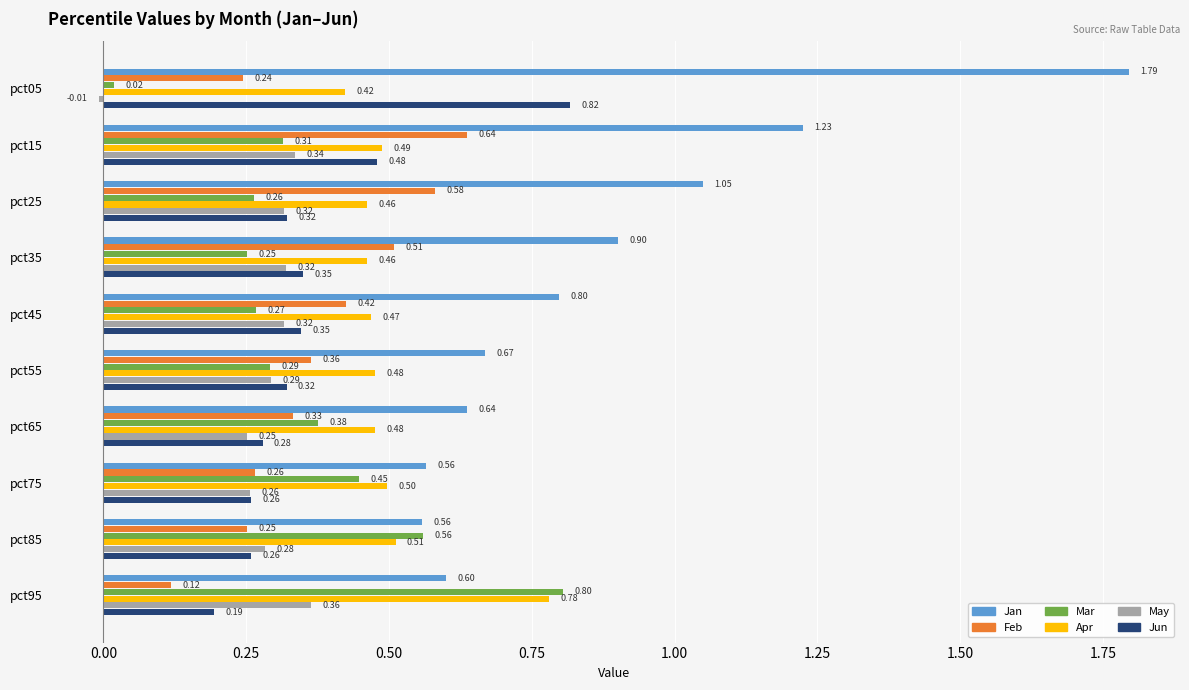

Between pct35 and pct95, which series saw the biggest shift?

Mar